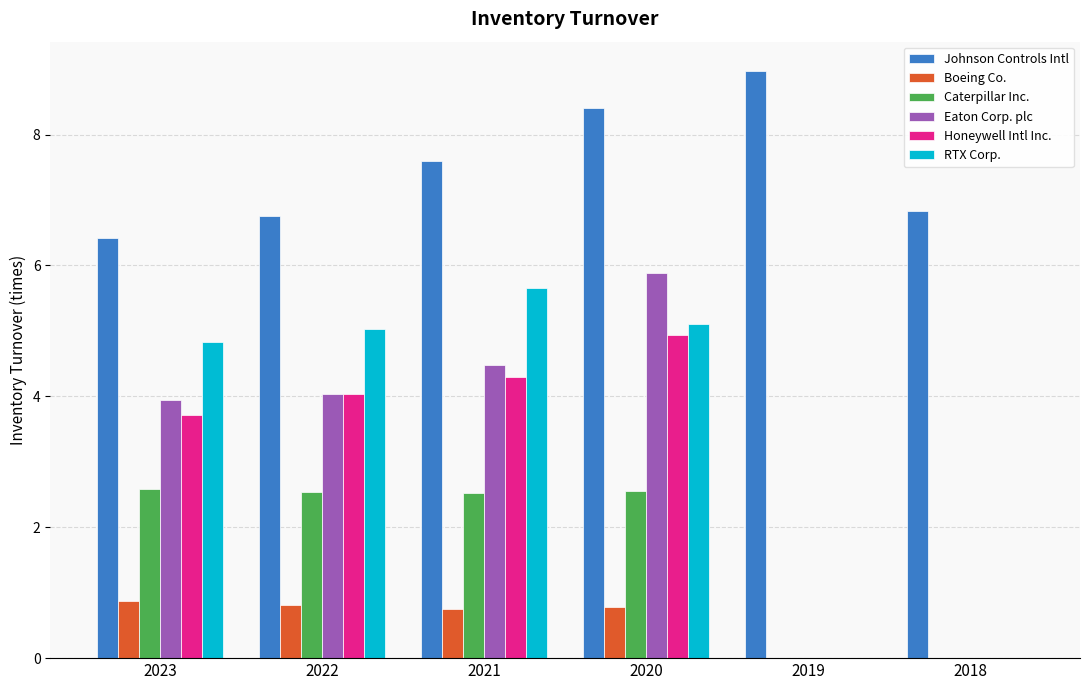

What is the total value across all series at 2020?

27.7